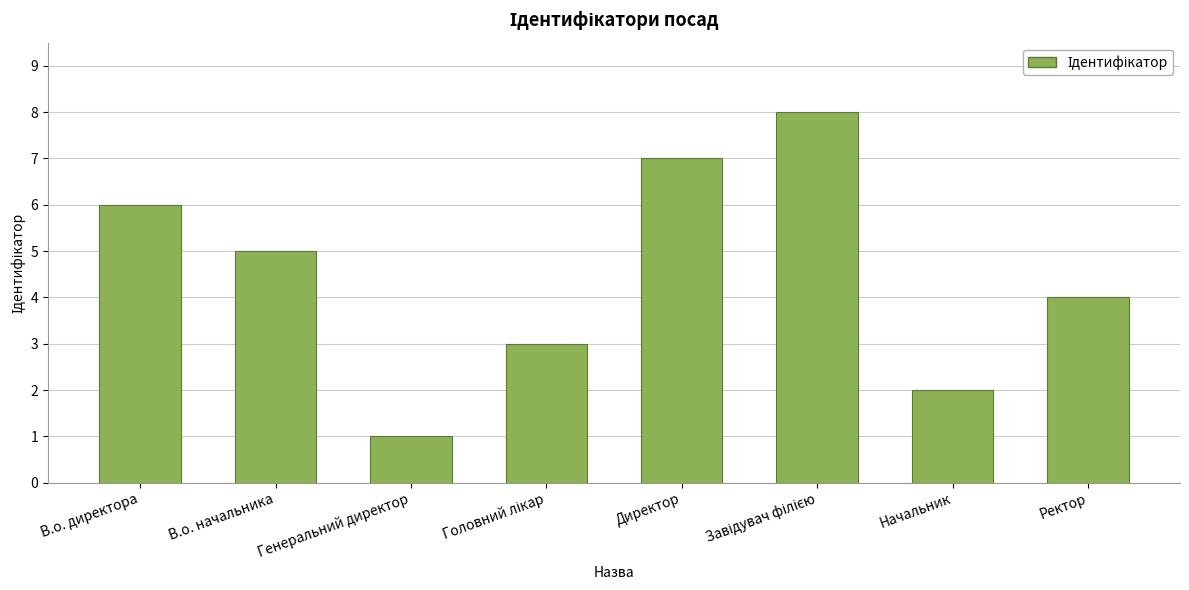

What is the difference between the maximum and minimum values?

7